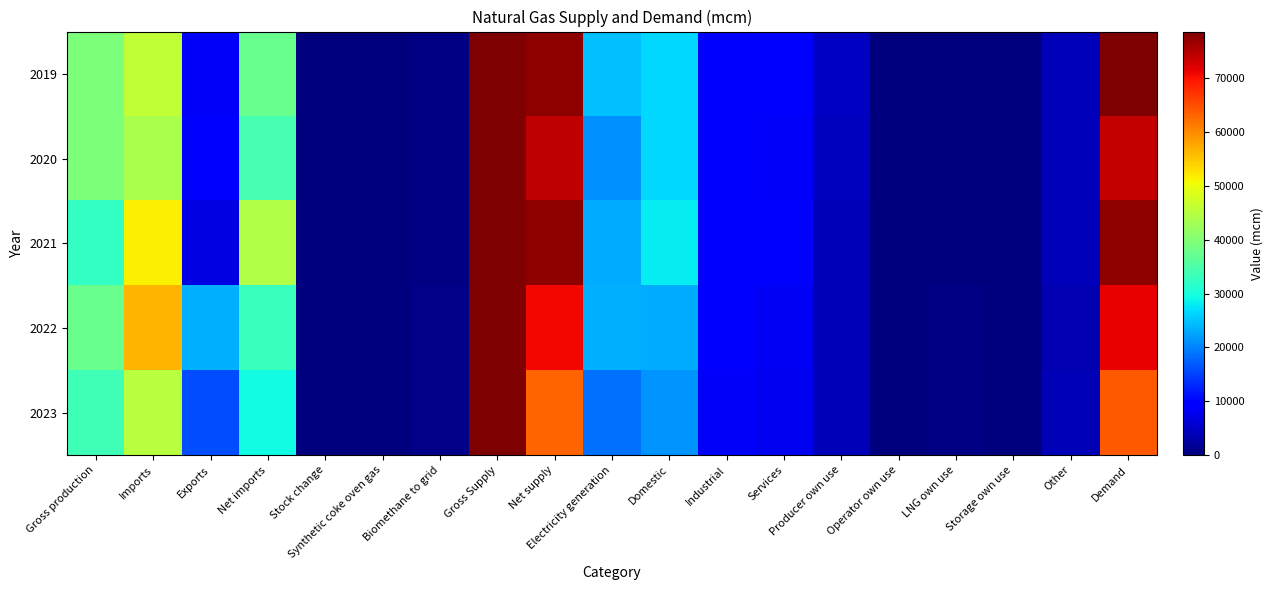

List the series in order of their peak value, lowest first.

2023, 2020, 2021, 2019, 2022